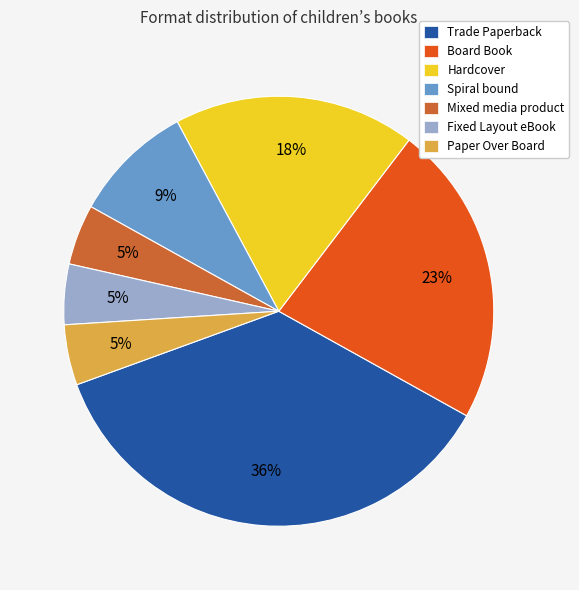

The Hardcover slice represents 30% of the pie. True or false?

False